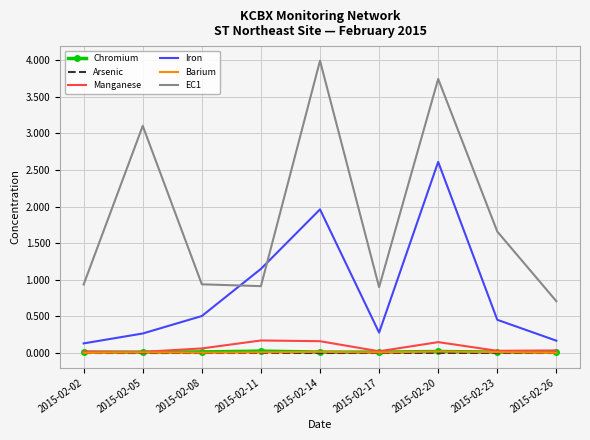

Which series changed the most between 2015-02-05 and 2015-02-14?

Iron